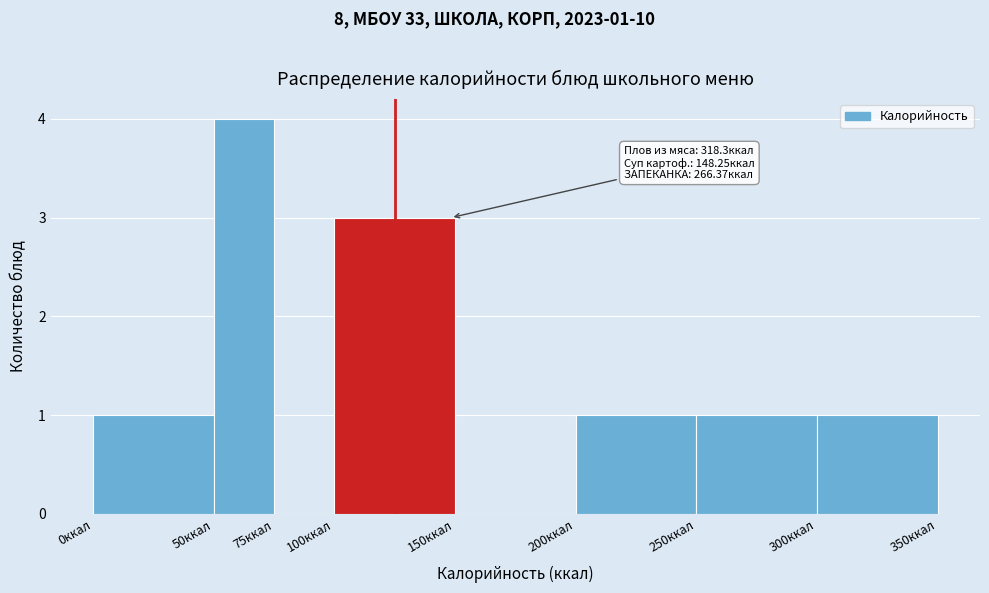

Which range on the x-axis has the tallest bar?

50 to 75